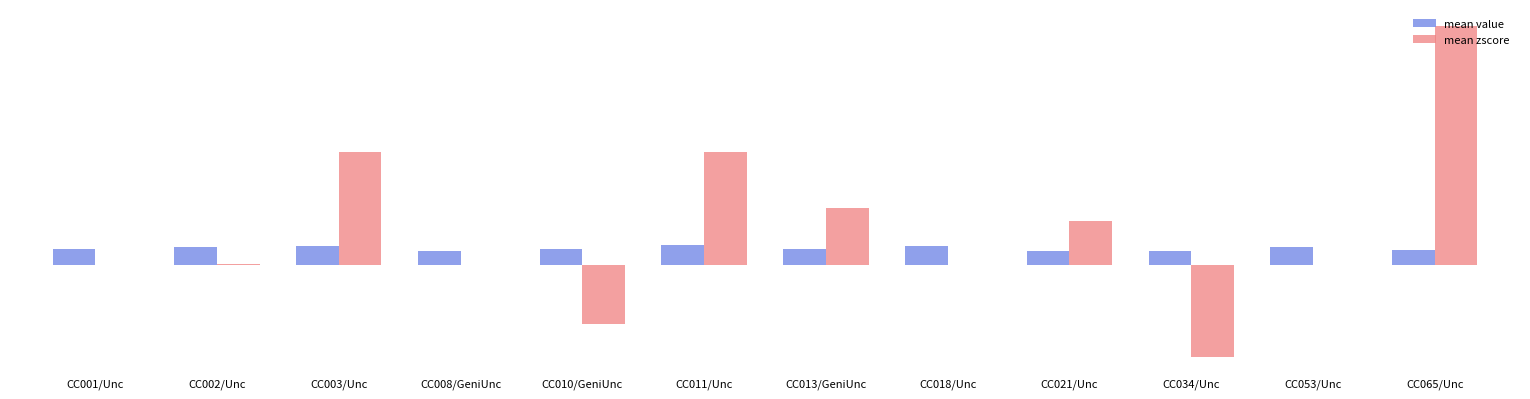

Reading left to right, list all the values displayed in this chart.

mean value: CC001/Unc=0.0	CC002/Unc=0.1	CC003/Unc=0.1	CC008/GeniUnc=0.0	CC010/GeniUnc=0.0	CC011/Unc=0.1	CC013/GeniUnc=0.0	CC018/Unc=0.1	CC021/Unc=0.0	CC034/Unc=0.0	CC053/Unc=0.1	CC065/Unc=0.0
mean zscore: CC001/Unc=0.0	CC002/Unc=0.0	CC003/Unc=0.3	CC008/GeniUnc=0.0	CC010/GeniUnc=-0.2	CC011/Unc=0.3	CC013/GeniUnc=0.2	CC018/Unc=0.0	CC021/Unc=0.1	CC034/Unc=-0.3	CC053/Unc=0.0	CC065/Unc=0.7